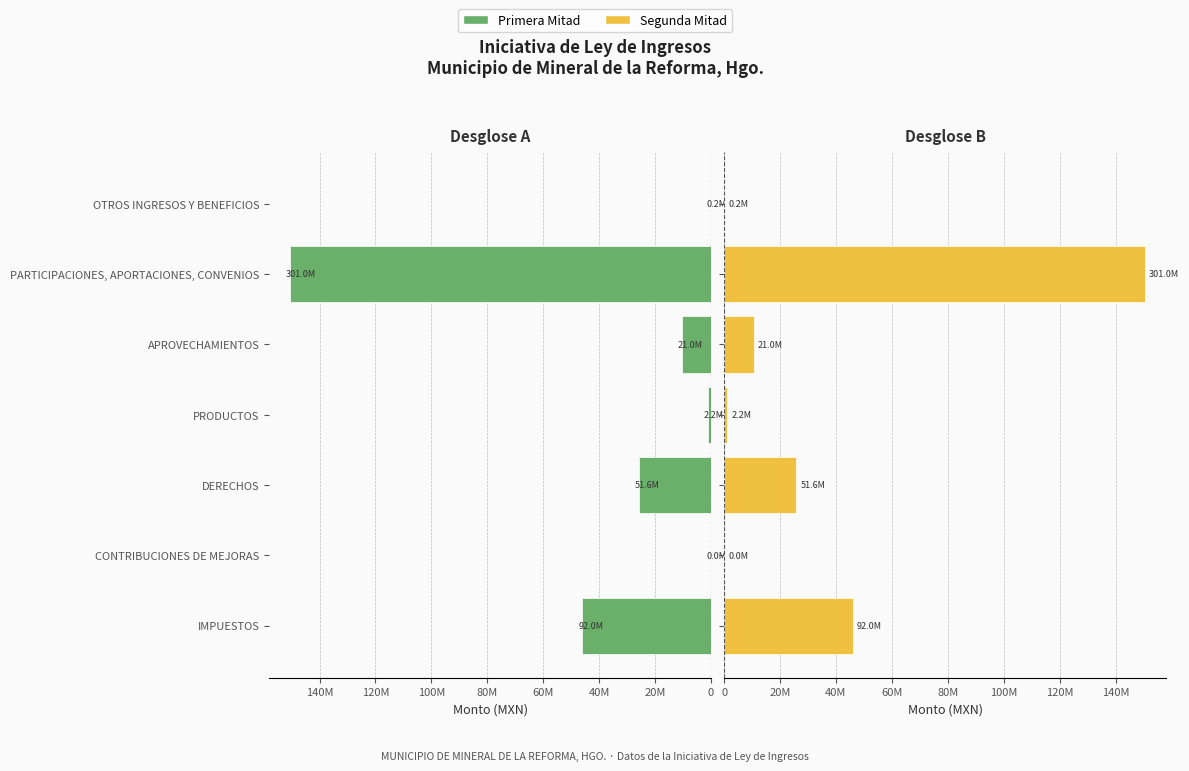

Rank the series by their maximum value, from highest to lowest.

Primera Mitad, Segunda Mitad